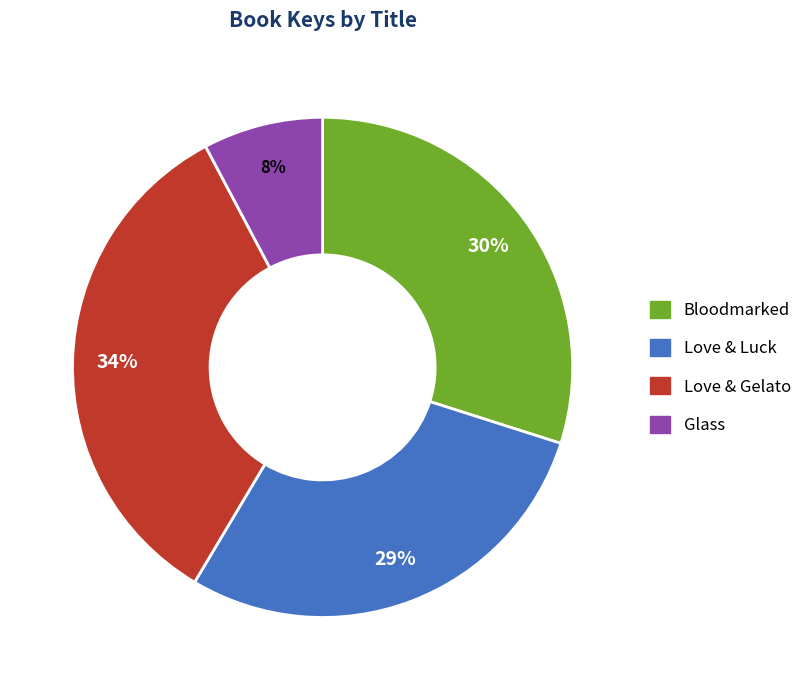

To the nearest percent, what portion does Love & Luck represent?

29%